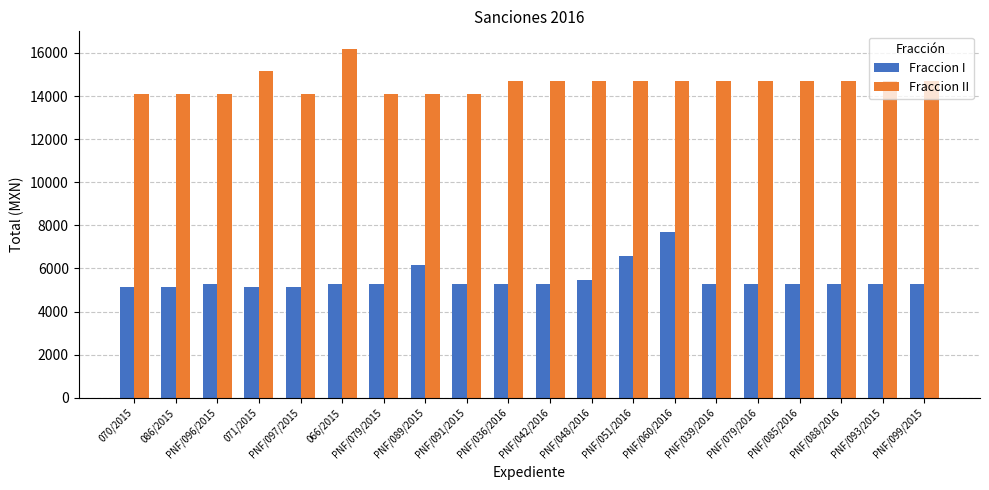

How many groups of bars are there?

20